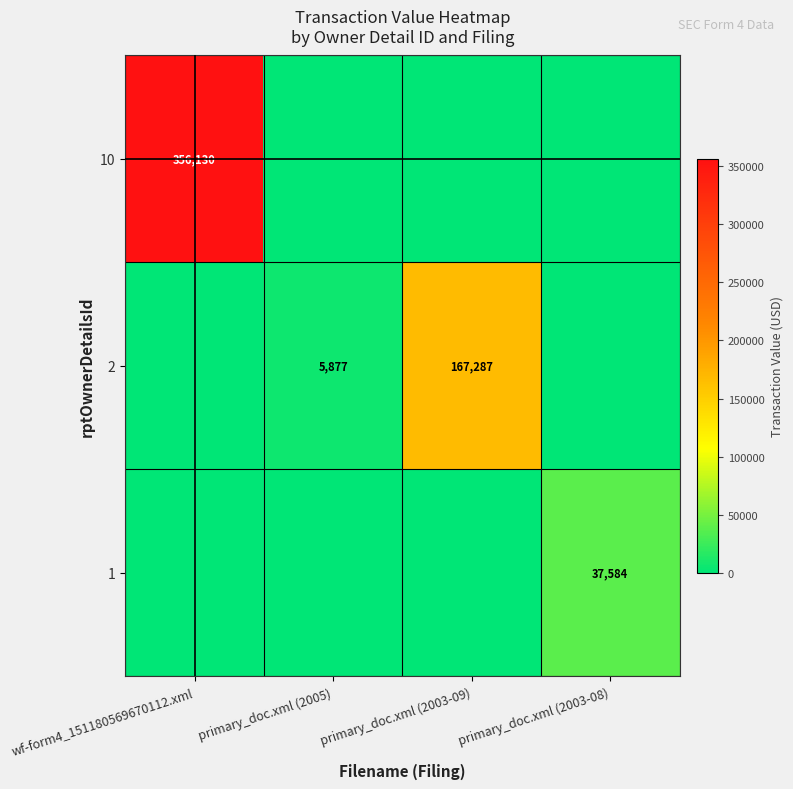

True or false: 2 has a value of 5877 at primary_doc.xml (2005).

True